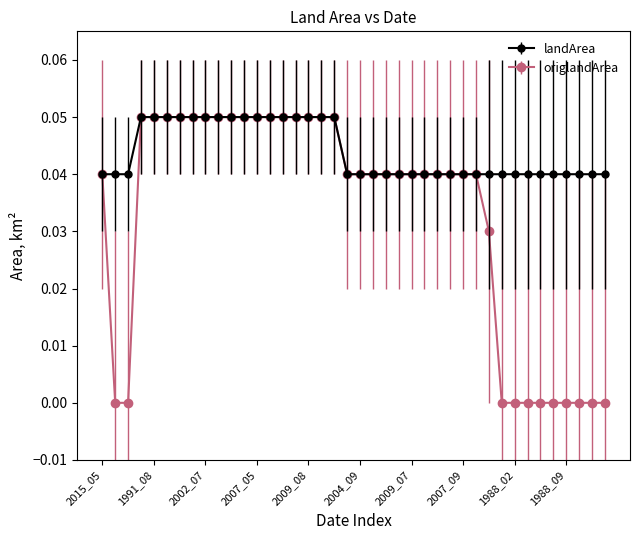

List the series in order of their overall mean, lowest first.

origlandArea, landArea